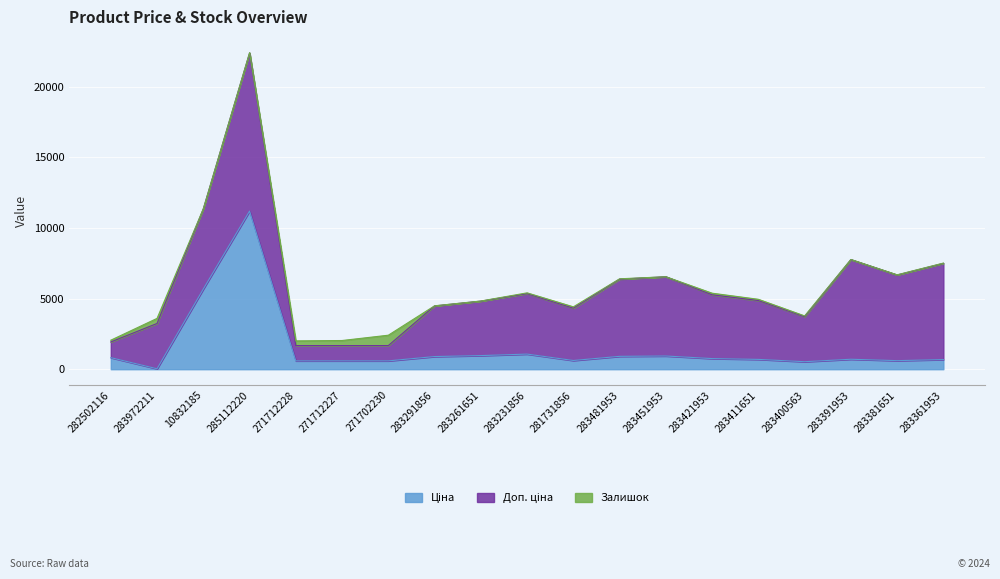

Where do Ціна and Залишок first cross each other?

282502116 and 283972211